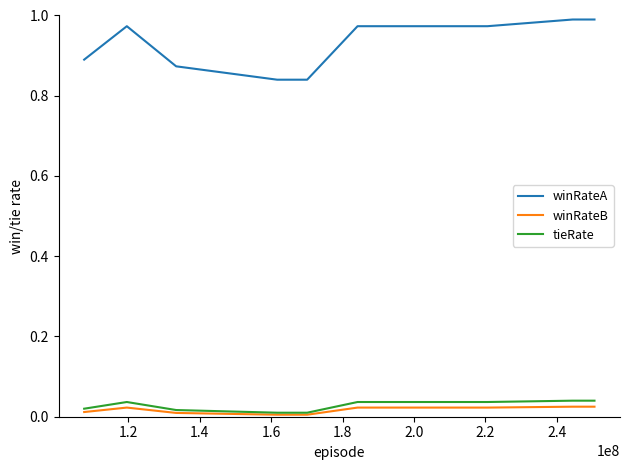

How many data points does each series have?

11